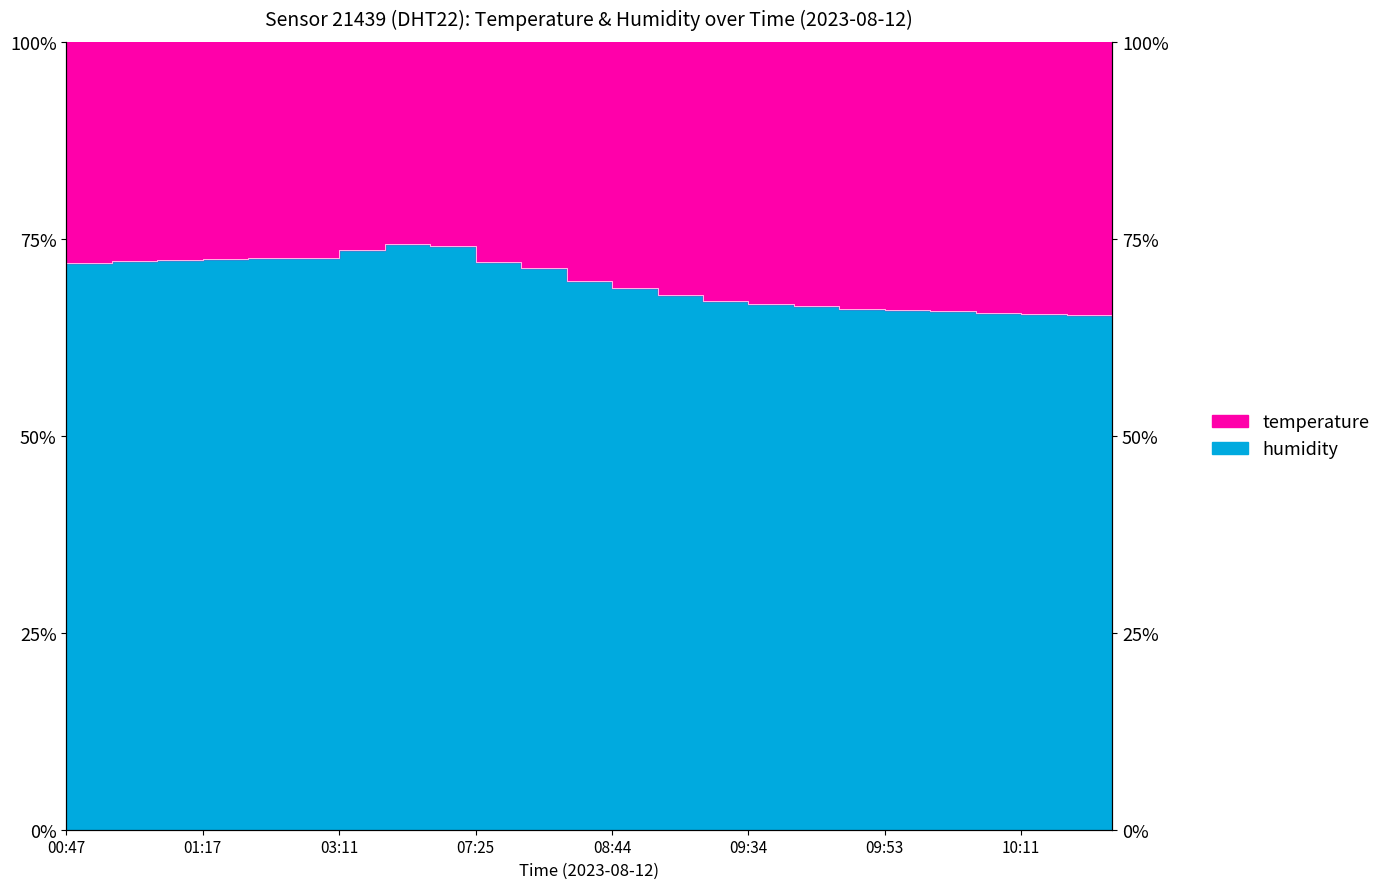

What position from the right is 01:17?

21